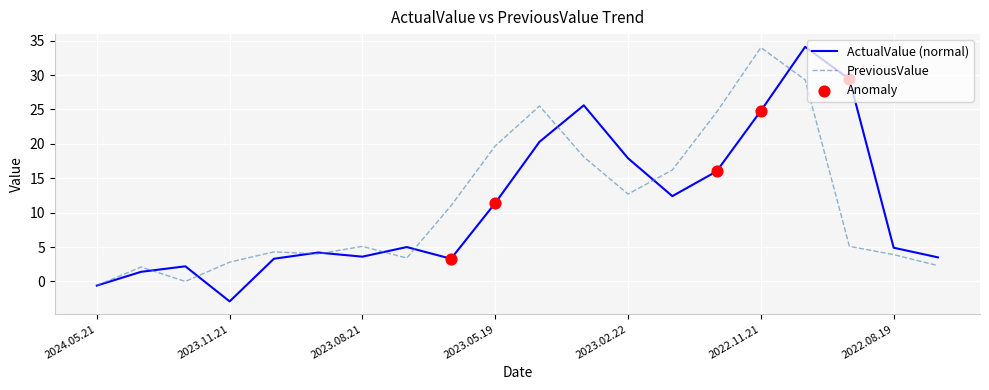

What is the greatest value displayed?

34.1